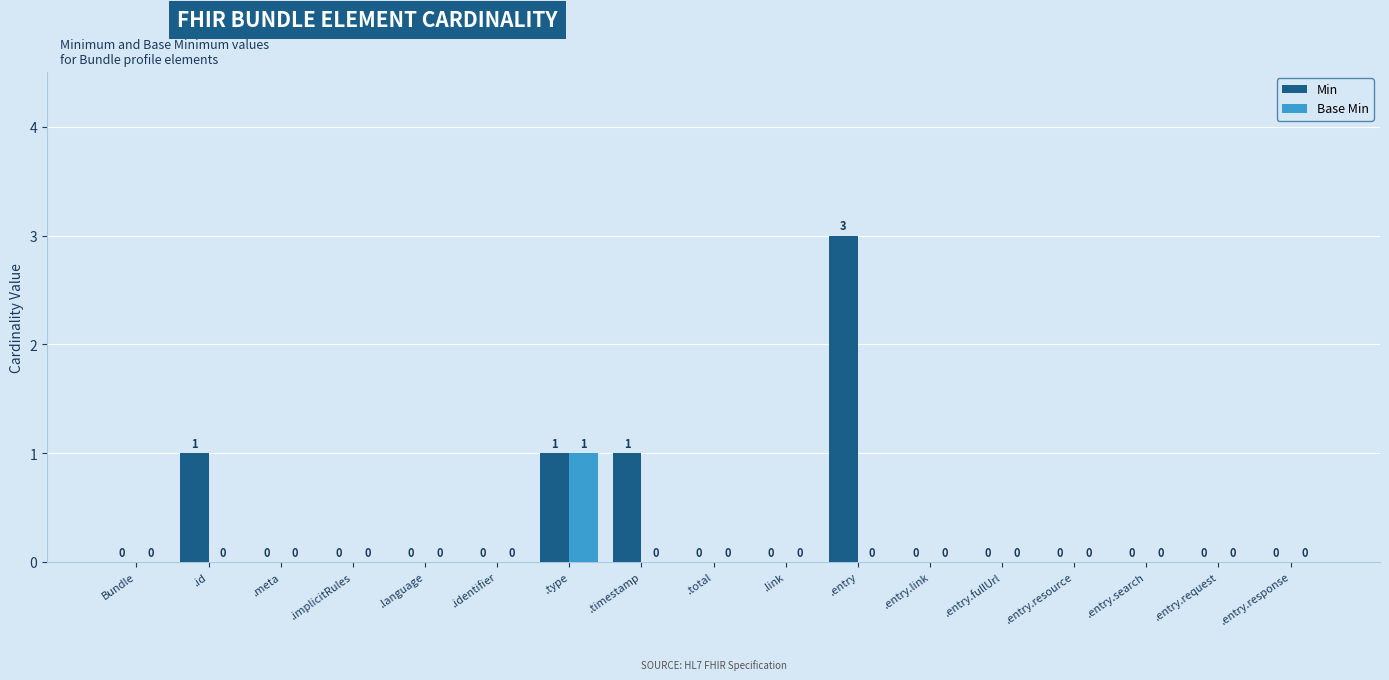

Is it true that Min equals 3 at .entry?

True